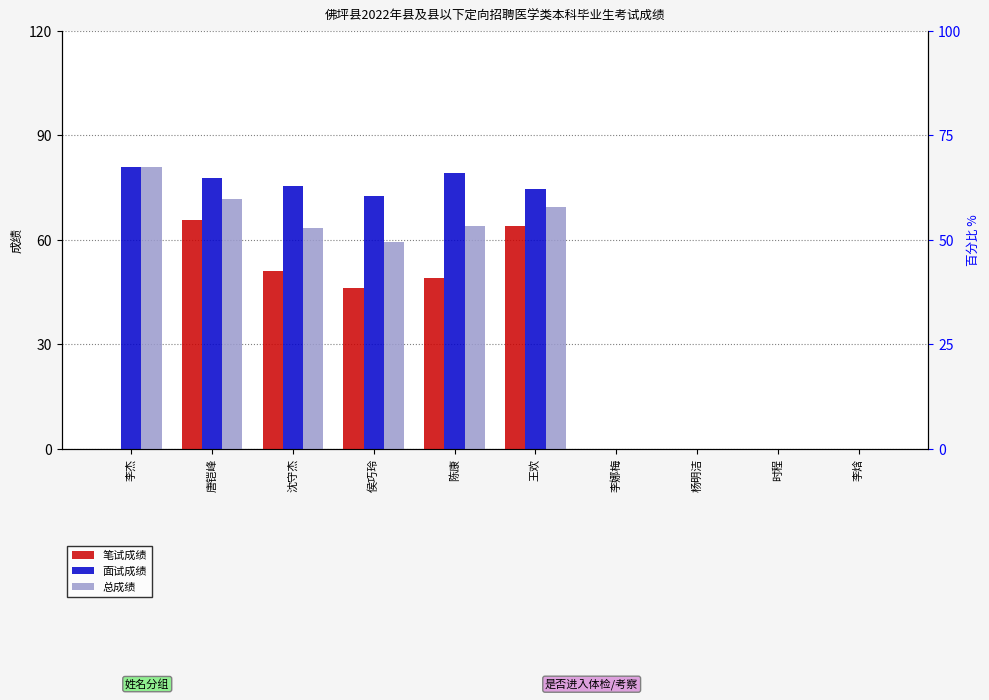

What are all the series names shown in the legend?

笔试成绩, 面试成绩, 总成绩